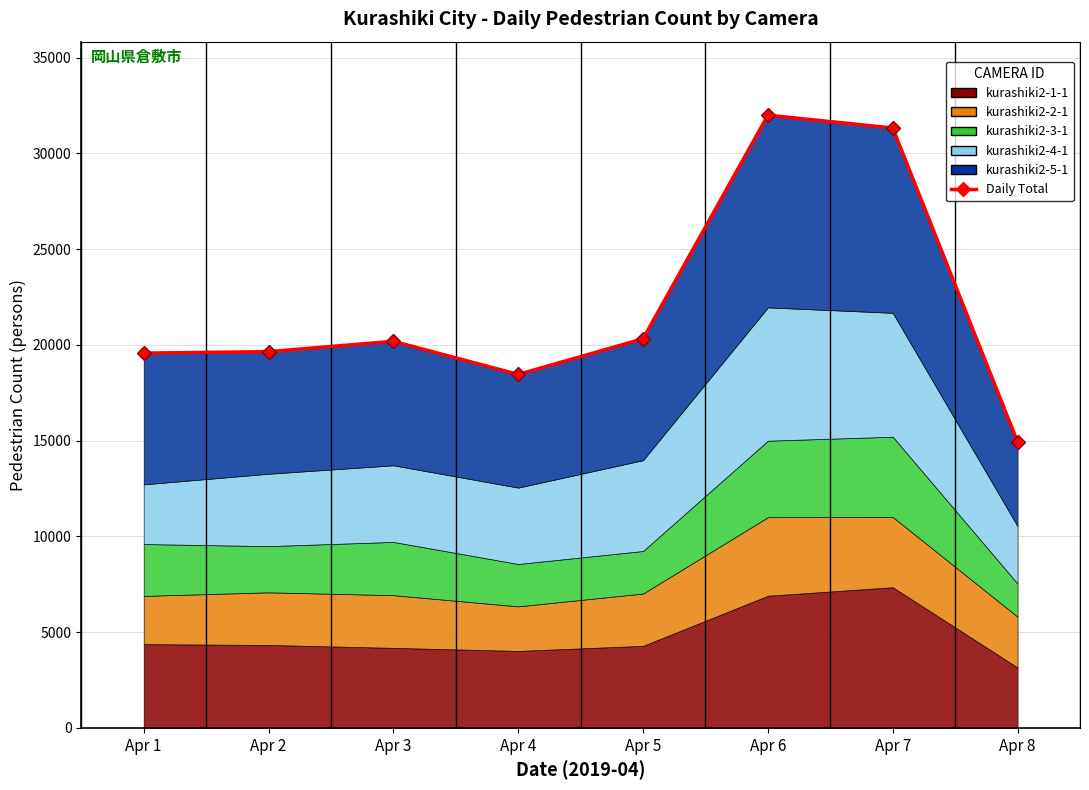

The value at Apr 7 is 31326. True or false?

True